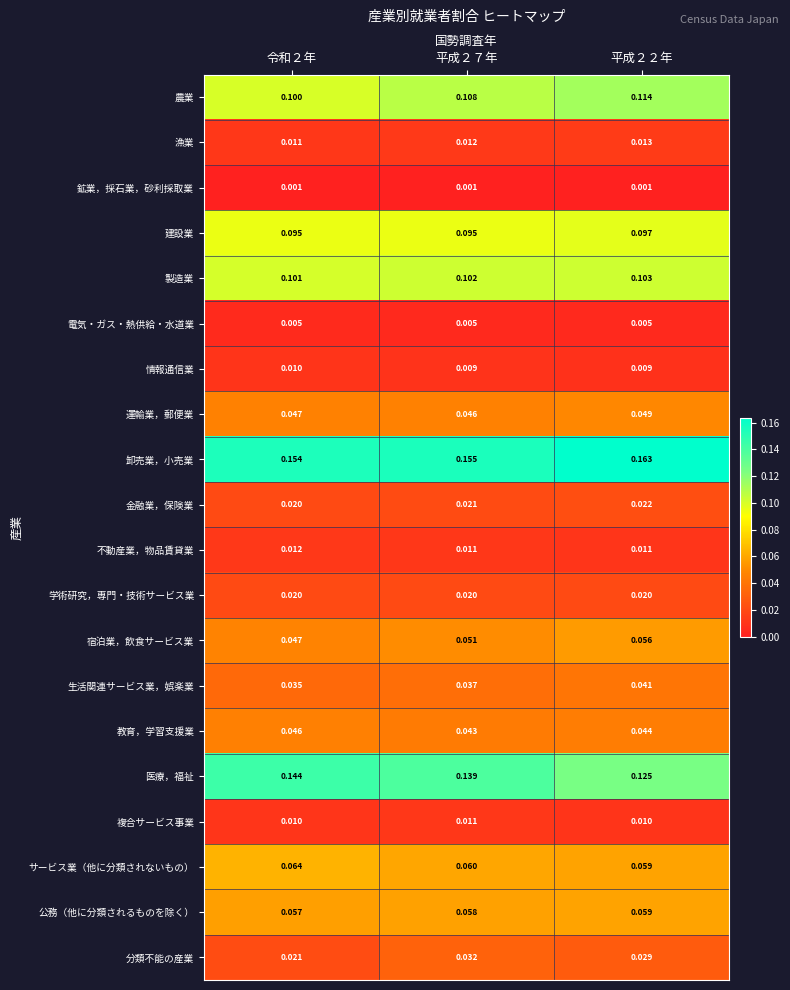

What is the total value across all series at 令和２年?

1.0